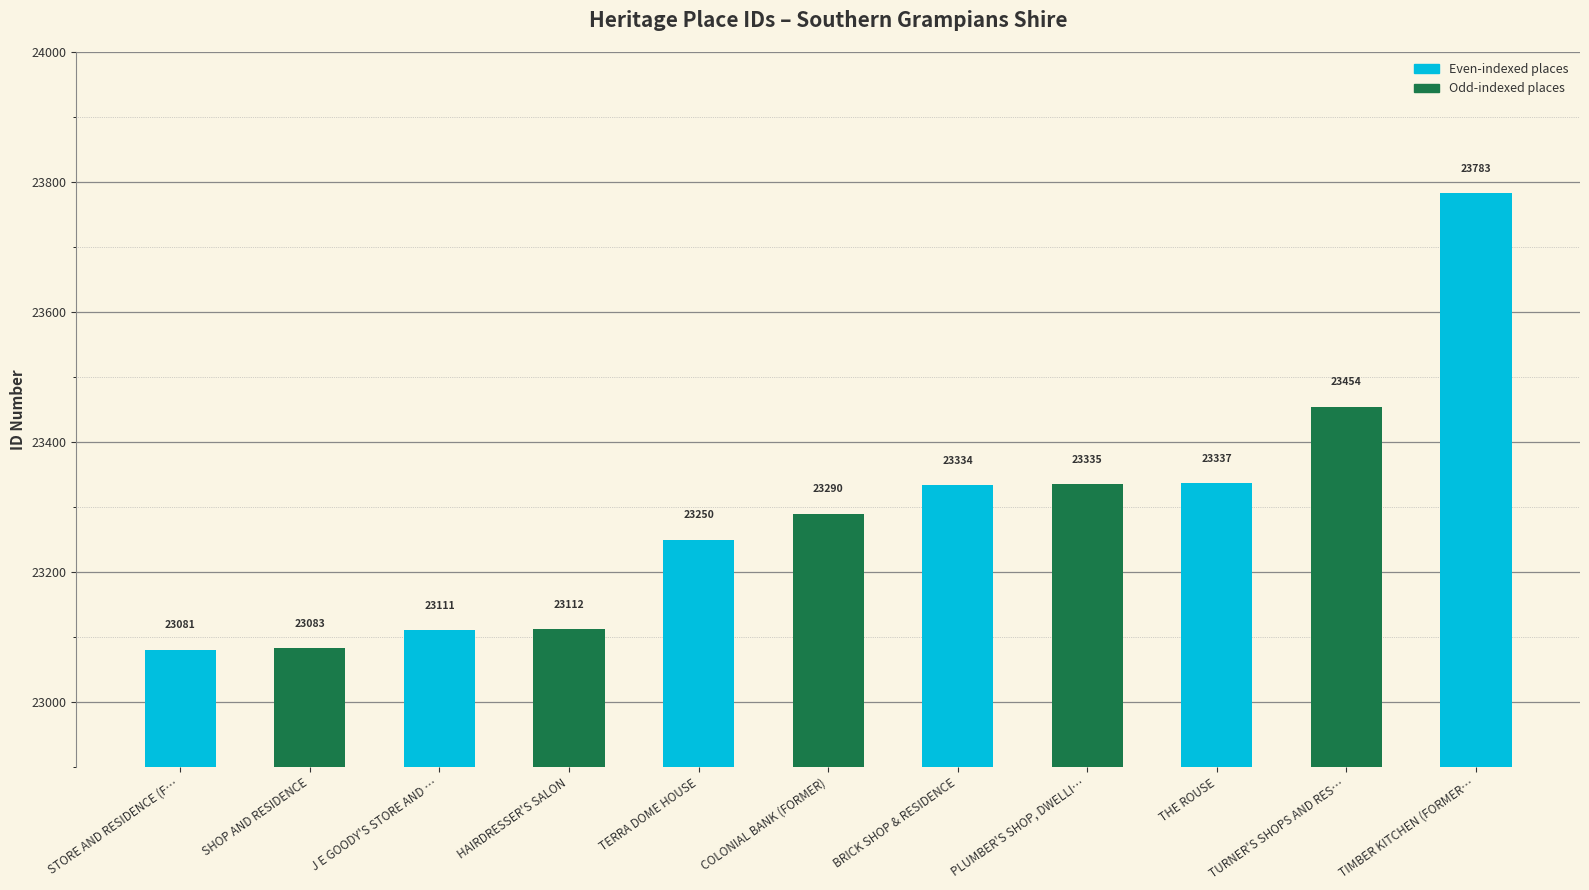

Are the bars horizontal?

No